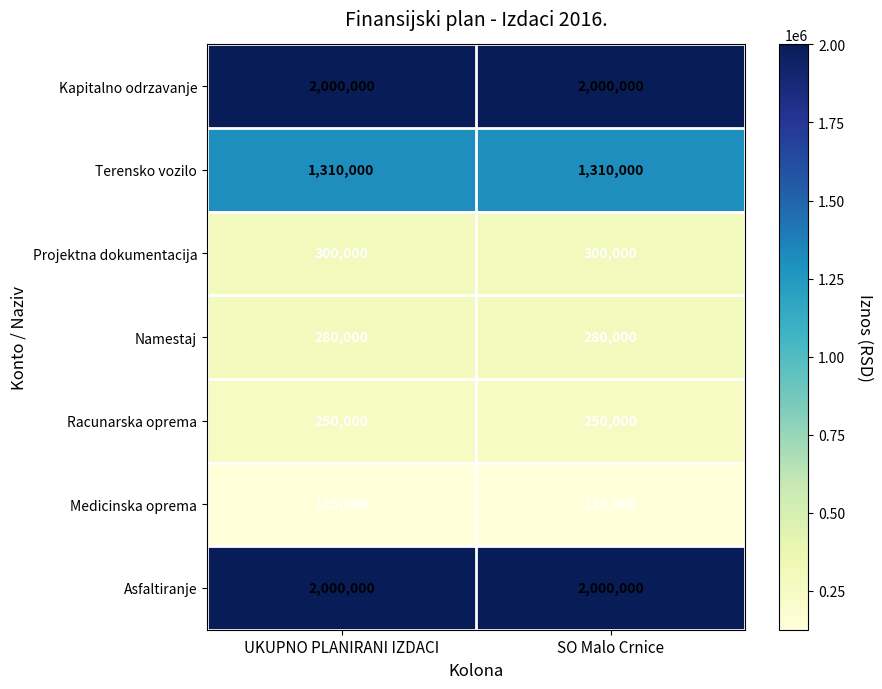

Reading right to left, extract all data points from this chart.

Kapitalno odrzavanje: SO Malo Crnice=2000000	UKUPNO PLANIRANI IZDACI=2000000
Terensko vozilo: SO Malo Crnice=1310000	UKUPNO PLANIRANI IZDACI=1310000
Projektna dokumentacija: SO Malo Crnice=300000	UKUPNO PLANIRANI IZDACI=300000
Namestaj: SO Malo Crnice=280000	UKUPNO PLANIRANI IZDACI=280000
Racunarska oprema: SO Malo Crnice=250000	UKUPNO PLANIRANI IZDACI=250000
Medicinska oprema: SO Malo Crnice=125000	UKUPNO PLANIRANI IZDACI=125000
Asfaltiranje: SO Malo Crnice=2000000	UKUPNO PLANIRANI IZDACI=2000000